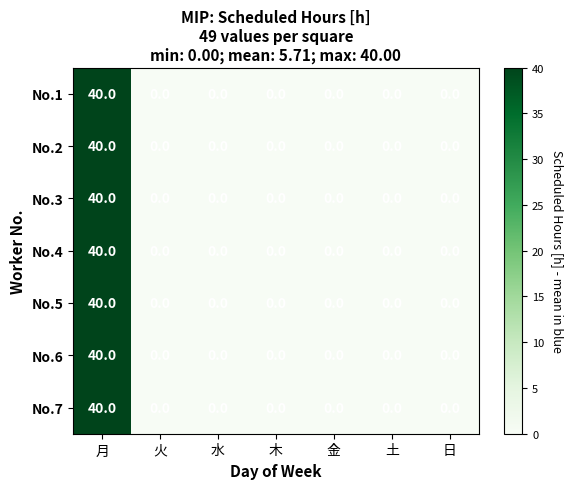

How many positive values does the No.4 series have?

1